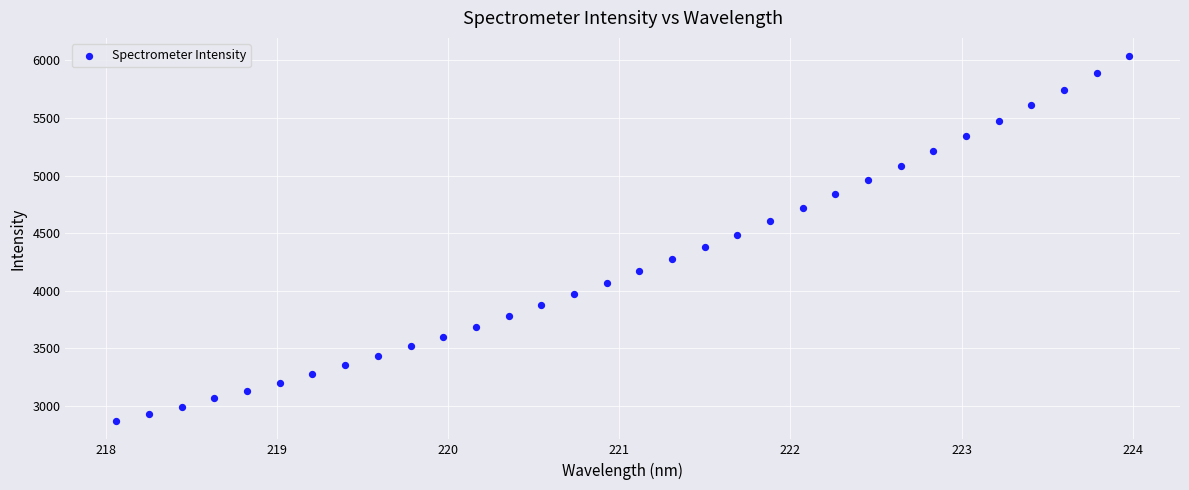

What is the range of Y values (max minus min)?

3170.0